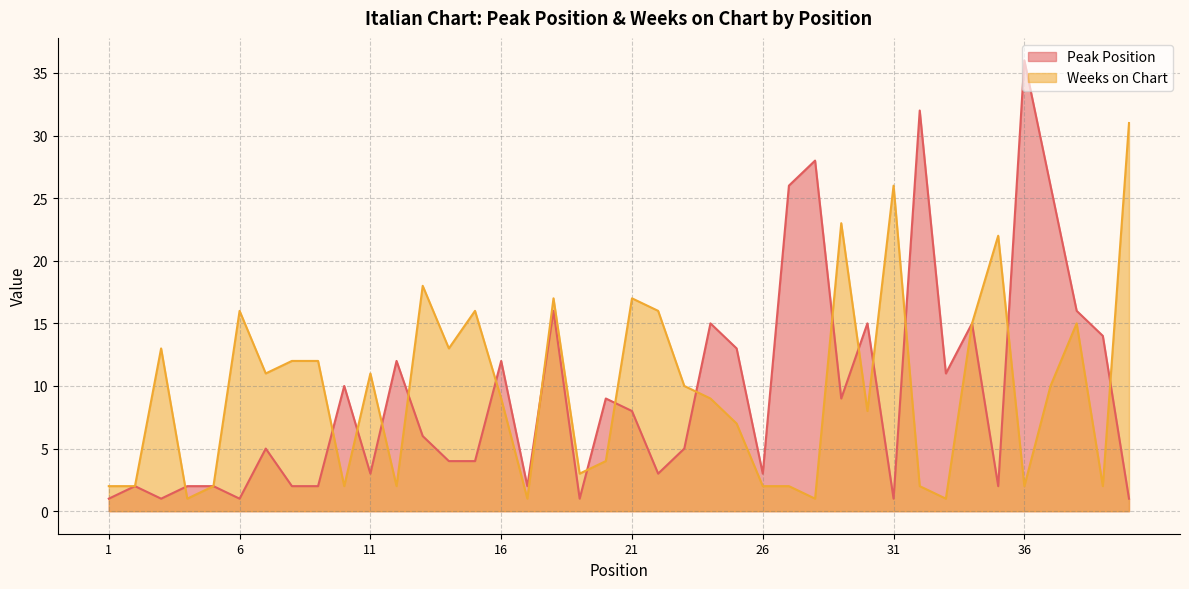

At which label is Peak Position closest to 18?

18